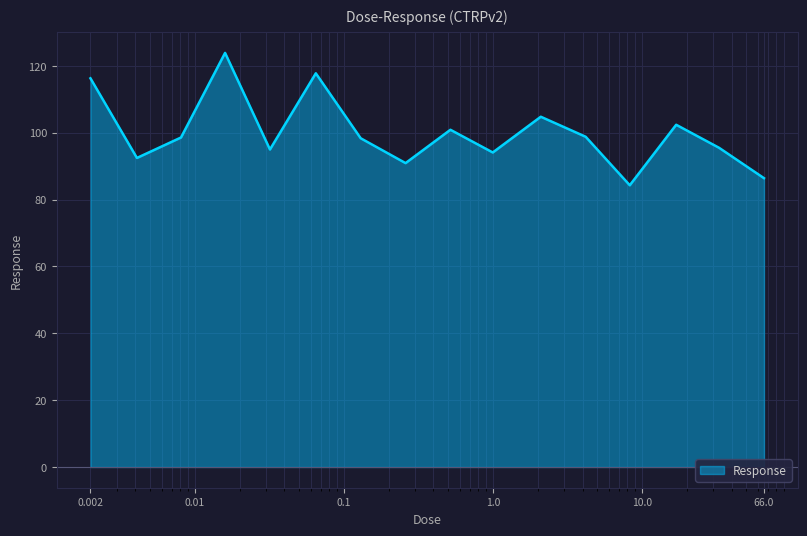

What is the difference between the maximum and minimum values?

39.6